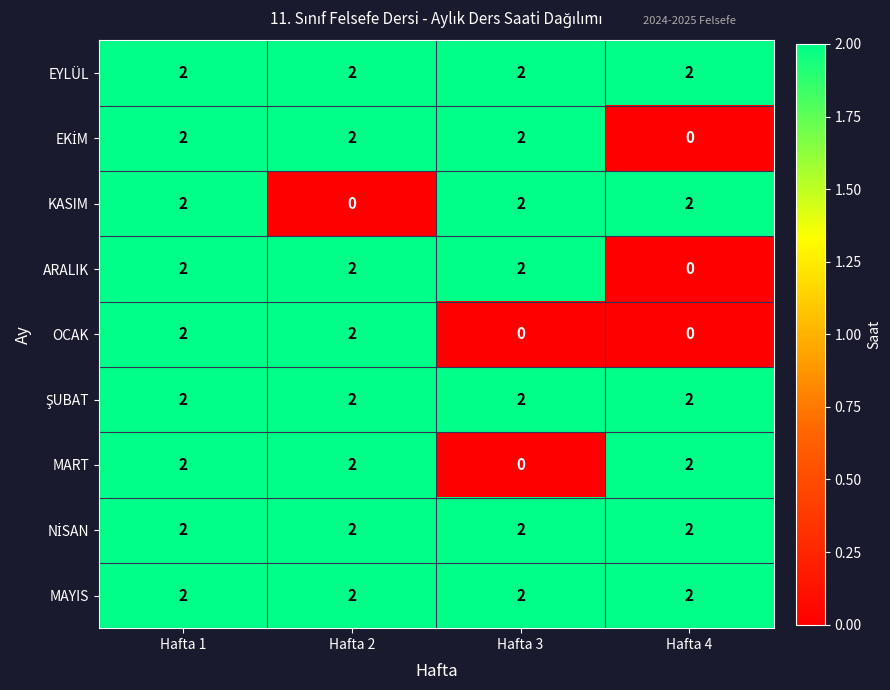

At which category is the sum across all series the highest?

Hafta 1